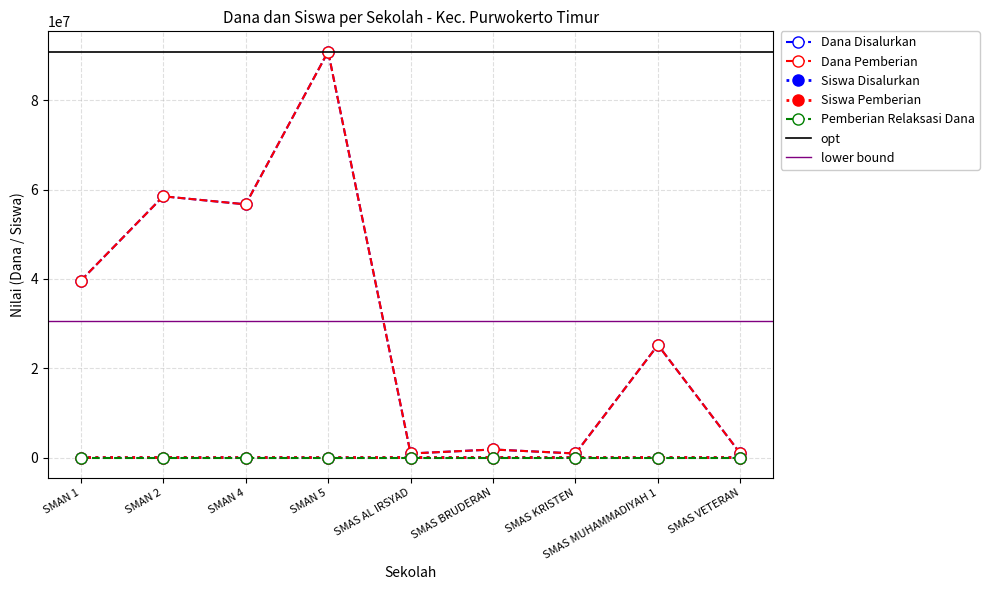

The value of Dana Pemberian at SMAS KRISTEN is 515551. True or false?

False